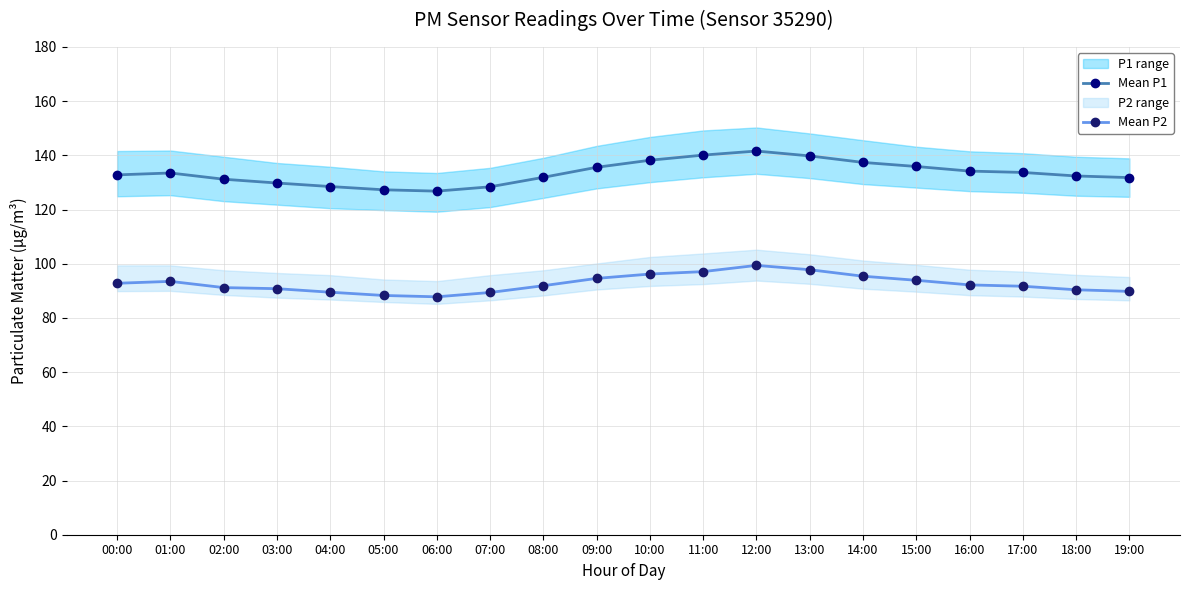

Which has a higher value, 08:00 or 19:00?

08:00